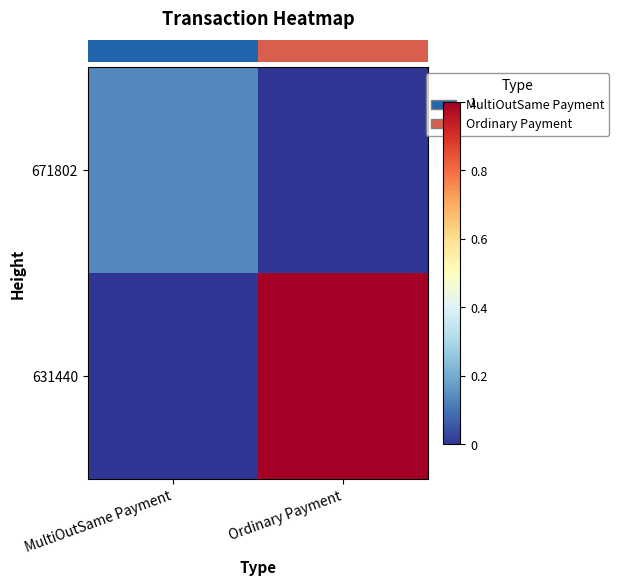

Rank the series by their maximum value, from lowest to highest.

row_0, row_1